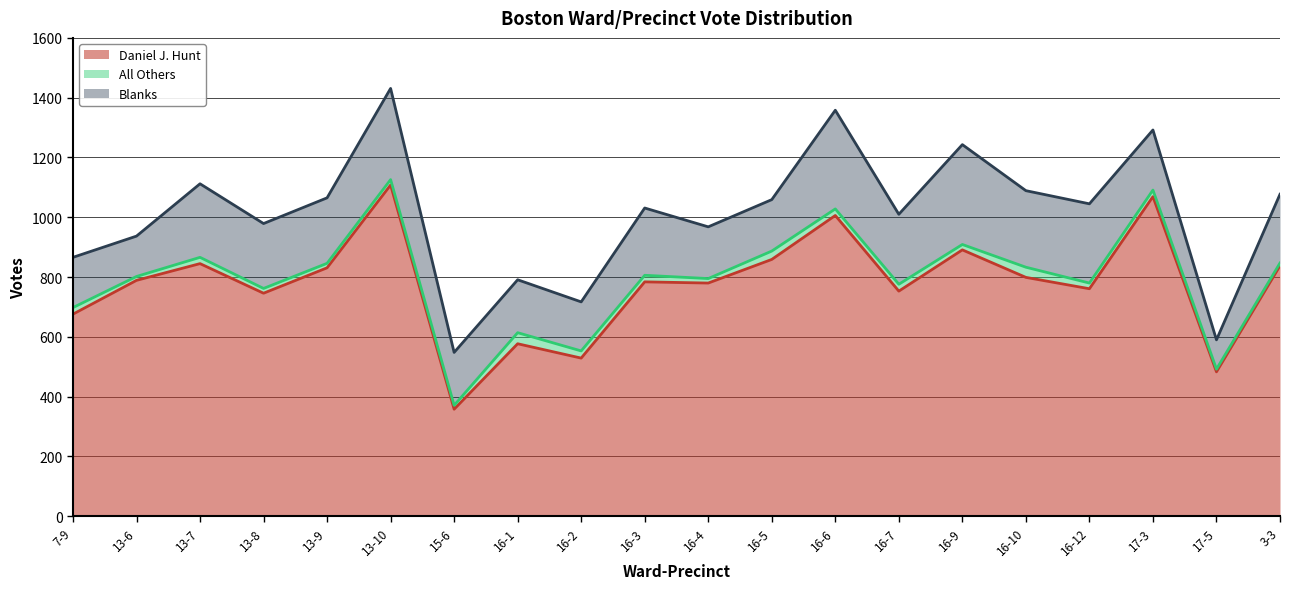

Read the All Others value at 16-7, to the nearest 10.

20